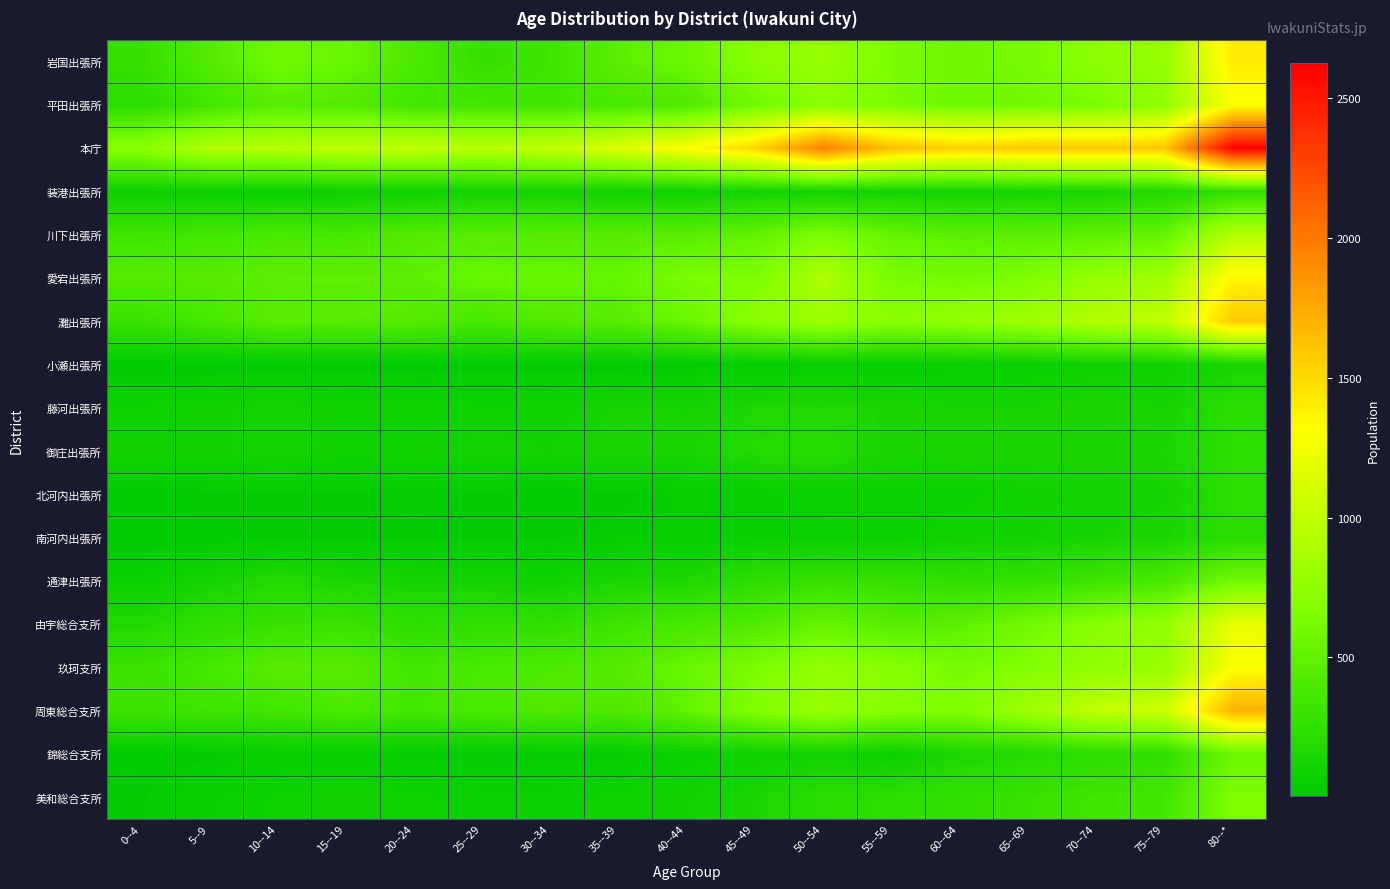

Which series has the largest range (max minus min)?

本庁